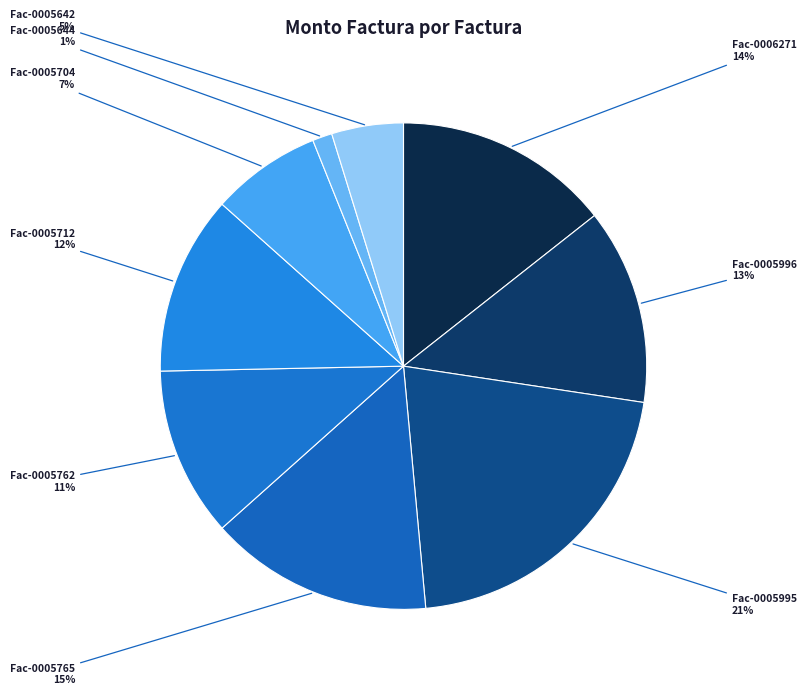

Rank the categories by value from lowest to highest.

001-001-0005644, 001-001-0005642, 001-001-0005704, 001-001-0005762, 001-001-0005712, 001-001-0005996, 001-001-0006271, 001-001-0005765, 001-001-0005995